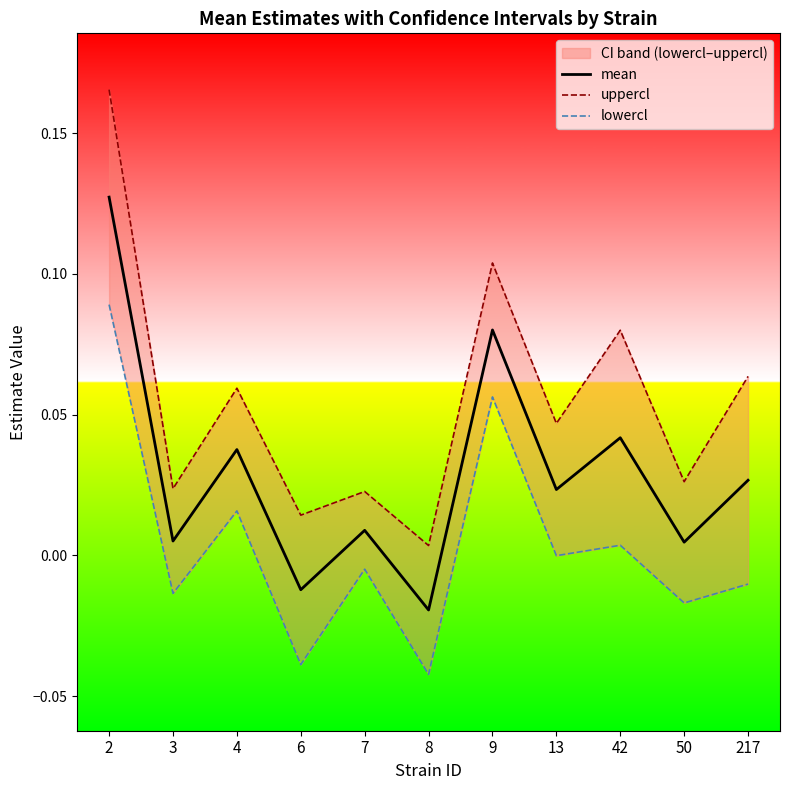

What is the sum of all uppercl values?

0.6